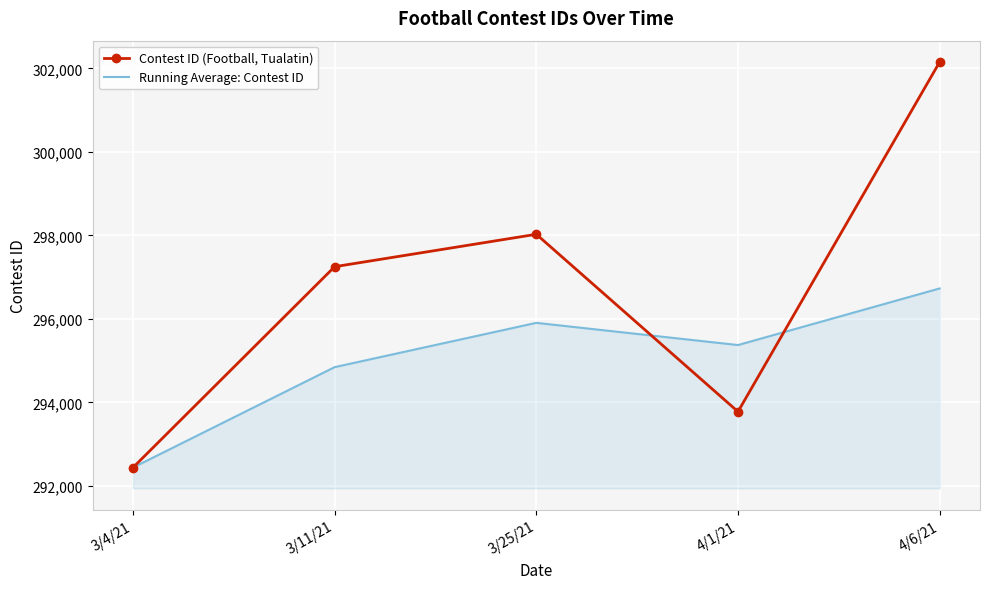

Which category has the lowest value in the Running Average: Contest ID series?

3/4/21